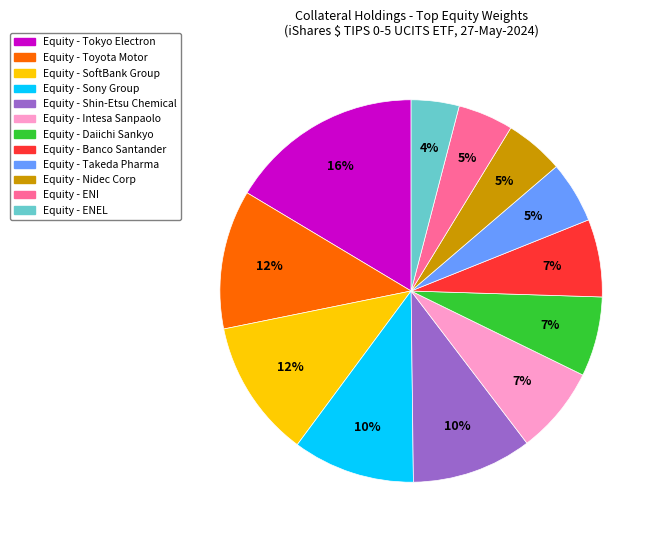

To the nearest percent, what portion does Equity - Toyota Motor represent?

12%